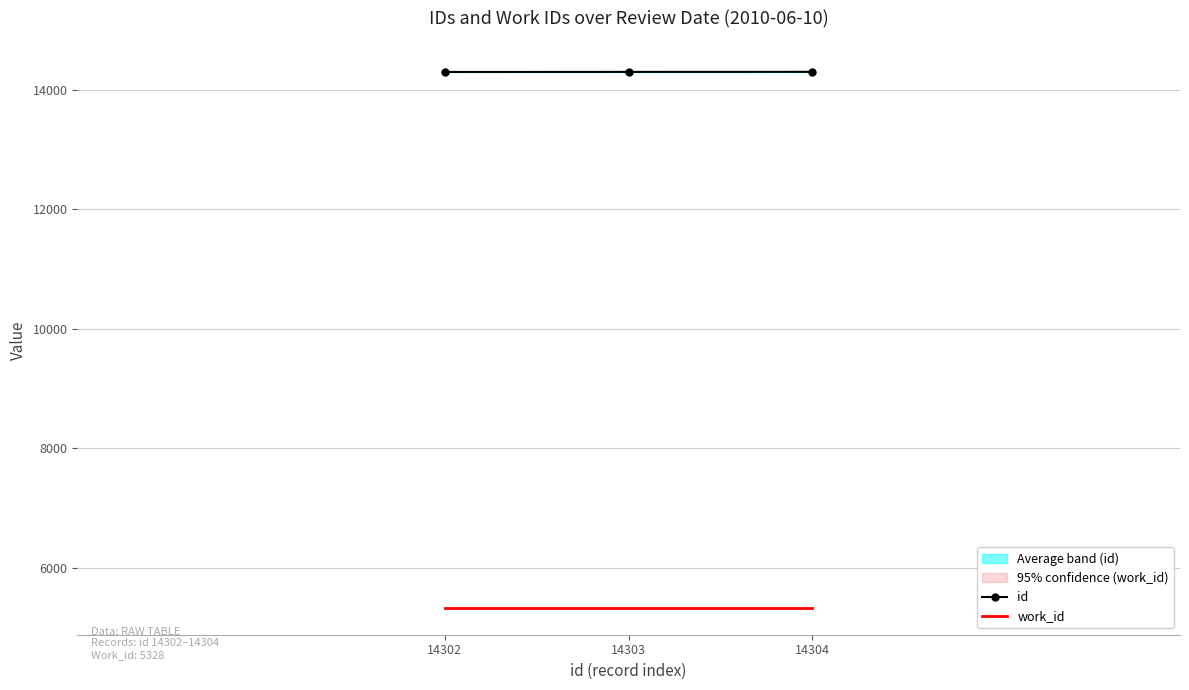

At which label is work_id closest to 5328?

14302